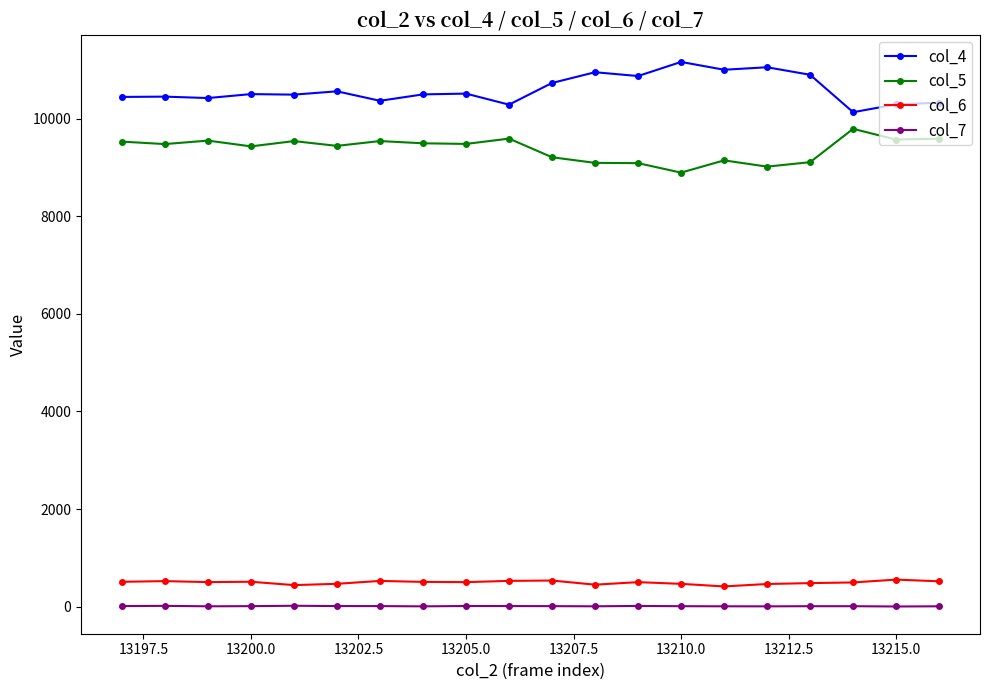

Does the chart have visible grid lines?

No